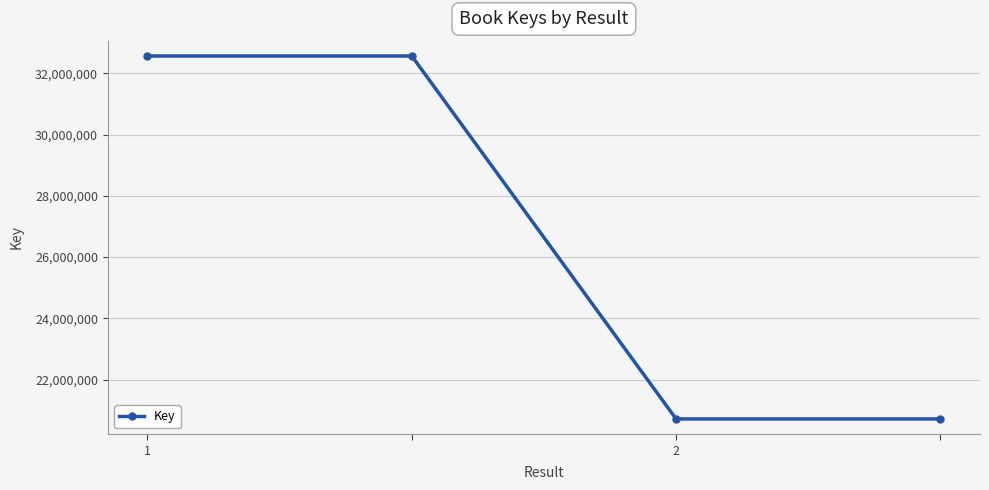

What is the value of the 1st point from the left?

32563824